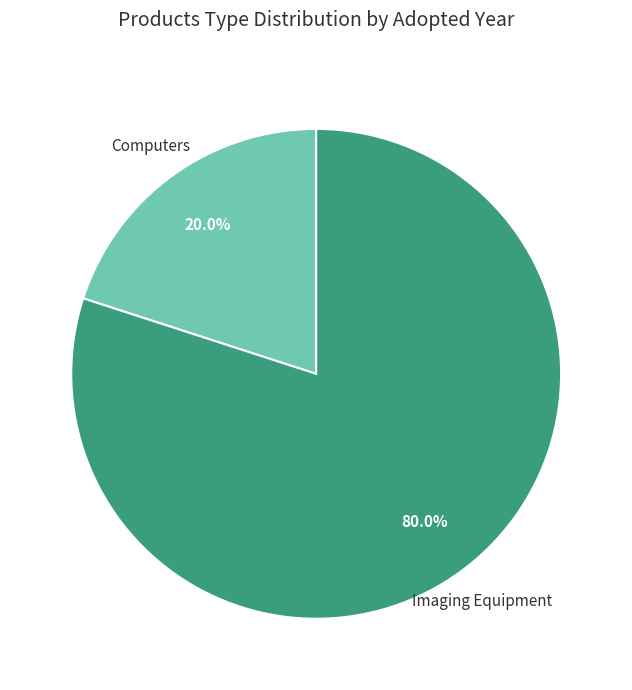

How many slices are in this pie chart?

2